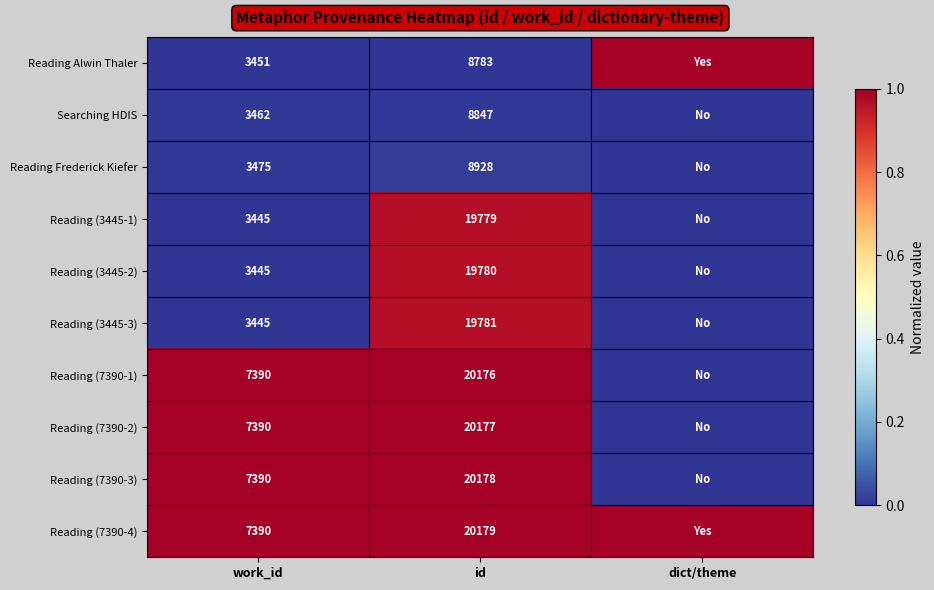

What is the spread (max minus min) of values at work_id?

3945.0